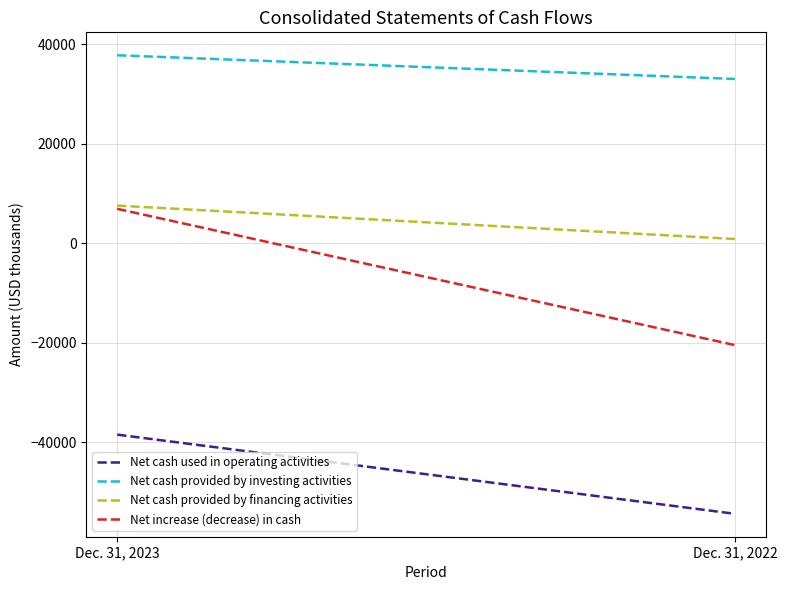

List the labels in order of Net increase (decrease) in cash value, smallest first.

Dec. 31, 2022, Dec. 31, 2023